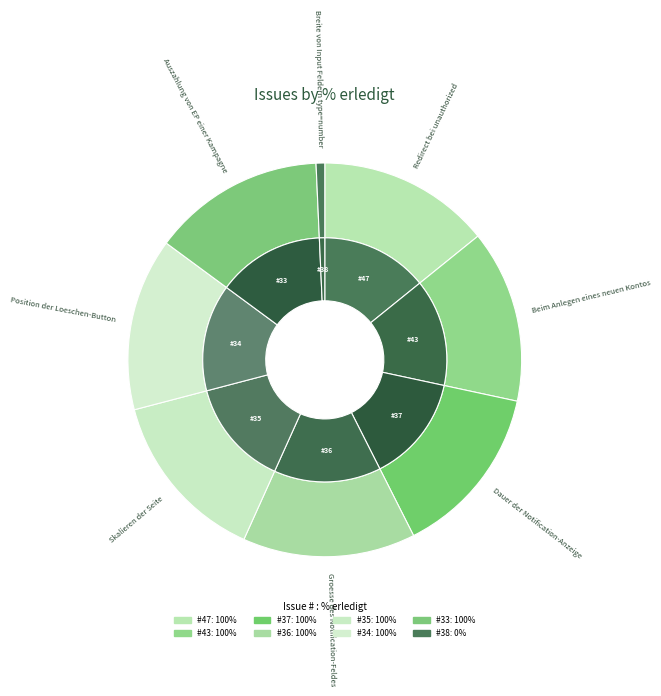

True or false: 34 accounts for 14% of the total.

True